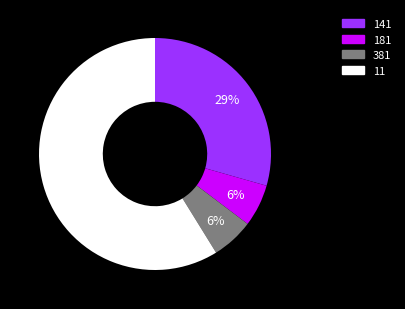

Which slice is the largest?

11